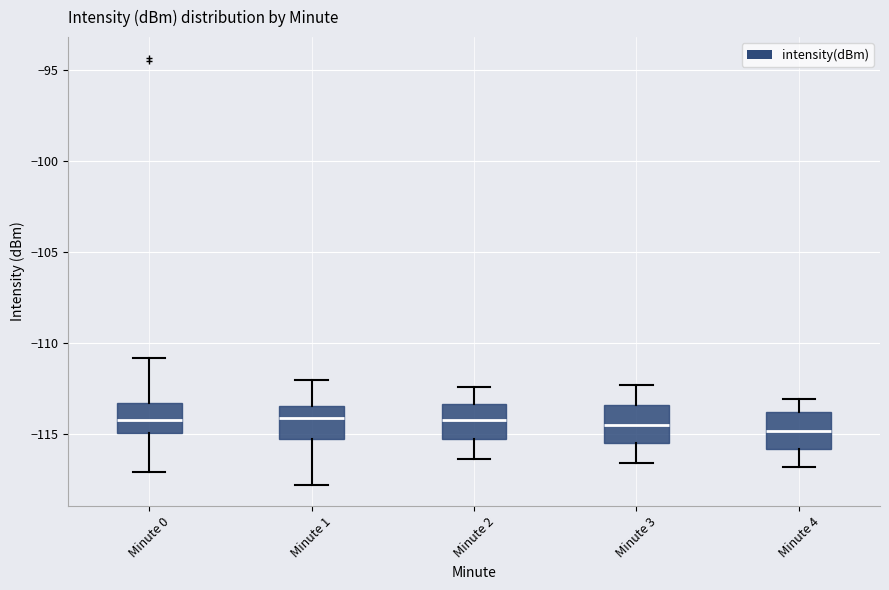

Reading left to right, read every box against the y-axis: the position of its median line, the range the box covers, and the ends of its whiskers. The values are not printed on the chart, so give them approximately, as read against the axis.

Minute 0: median -114.0, box -115.0 to -113.5, whiskers -117.0 to -111.0
Minute 1: median -114.0, box -115.5 to -113.5, whiskers -118.0 to -112.0
Minute 2: median -114.0, box -115.5 to -113.5, whiskers -116.5 to -112.5
Minute 3: median -114.5, box -115.5 to -113.5, whiskers -116.5 to -112.5
Minute 4: median -115.0, box -116.0 to -114.0, whiskers -117.0 to -113.0